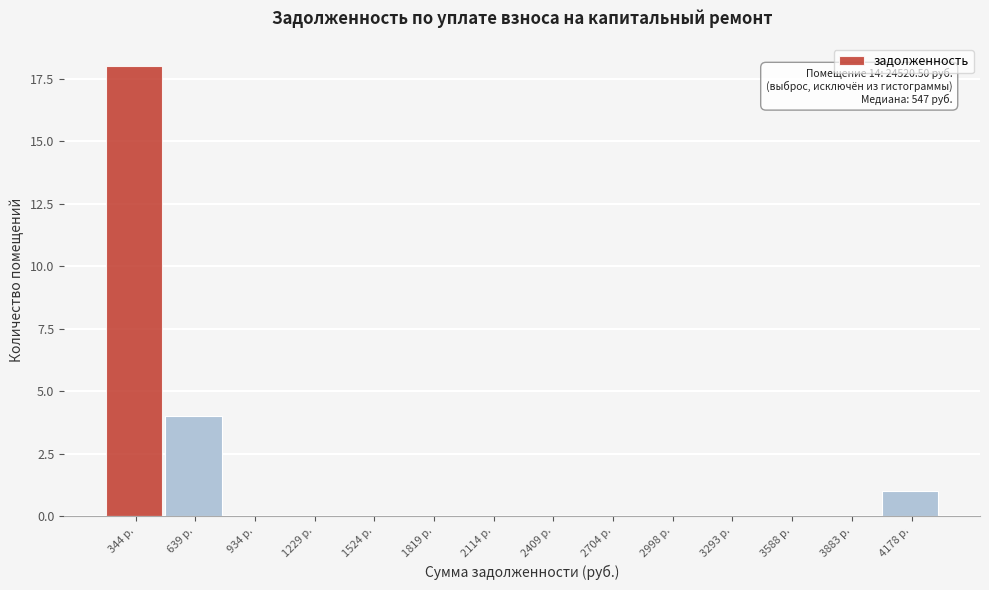

Reading left to right, list all the values displayed in this chart.

344 р.=18	639 р.=4	934 р.=0	1229 р.=0	1524 р.=0	1819 р.=0	2114 р.=0	2409 р.=0	2704 р.=0	2998 р.=0	3293 р.=0	3588 р.=0	3883 р.=0	4178 р.=1